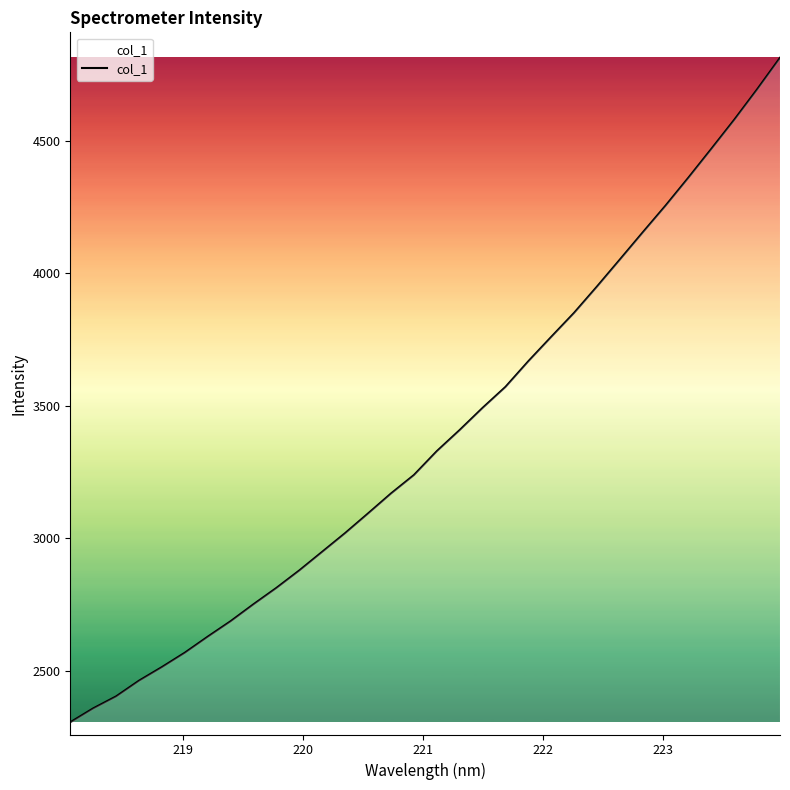

What is the maximum value shown in the chart?

4812.7